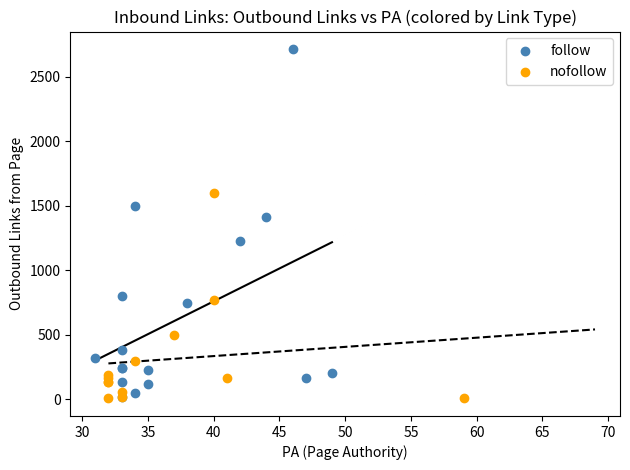

Which series reaches the maximum Y coordinate?

follow